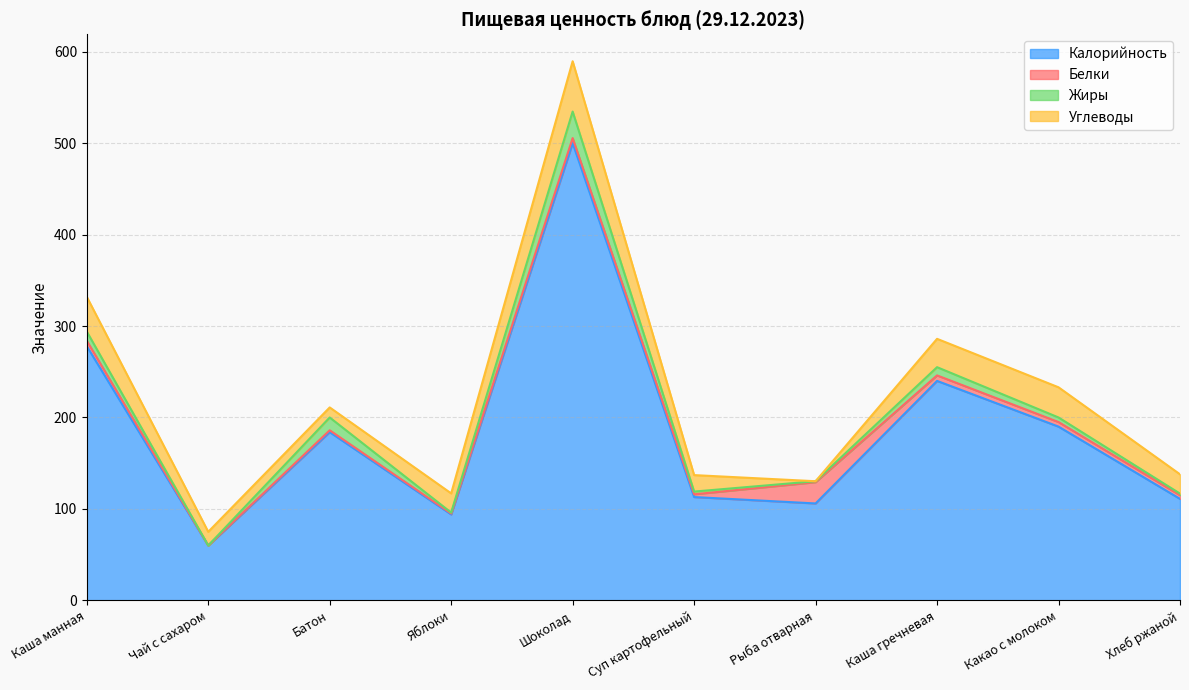

At which category is the sum across all series the highest?

Шоколад